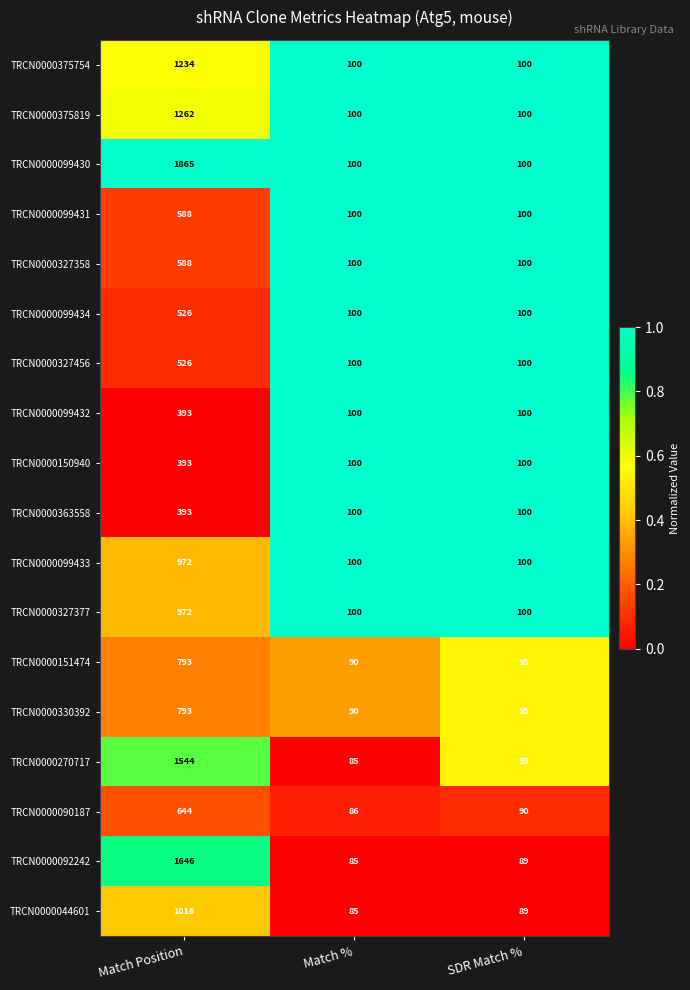

Which series changed the most between Match Position and SDR Match %?

TRCN0000099430